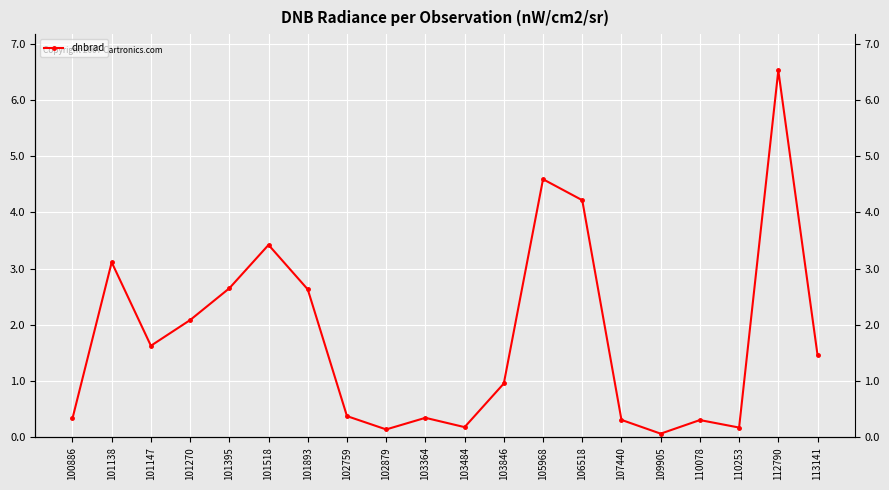

How many distinct data groups are displayed?

1